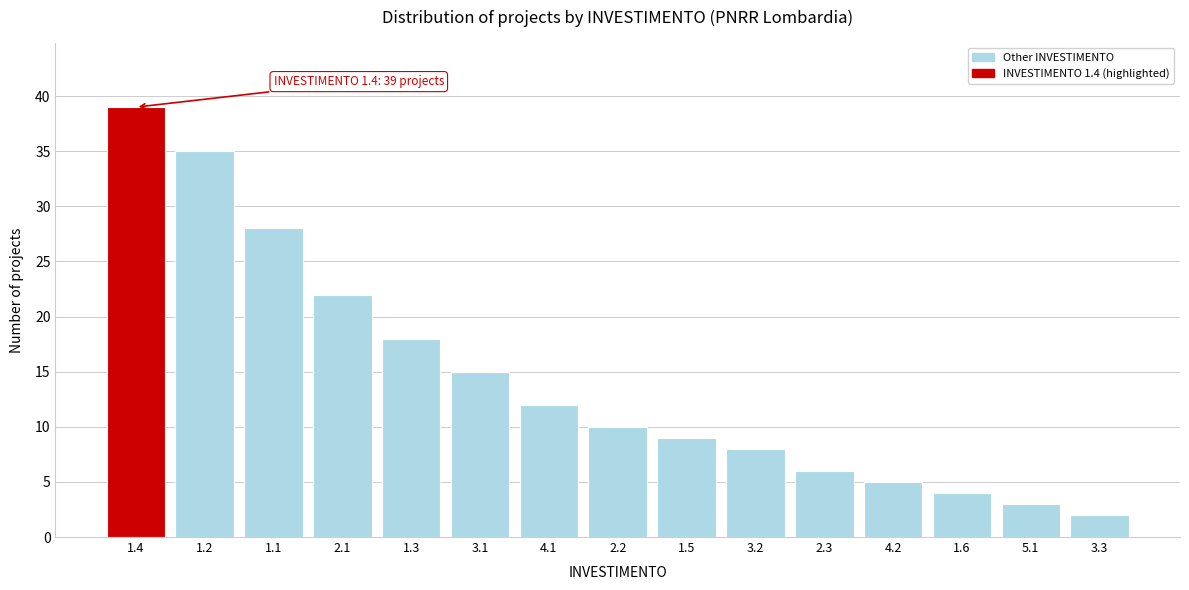

Reading right to left, extract all data points from this chart.

2	3	4	5	6	8	9	10	12	15	18	22	28	35	39